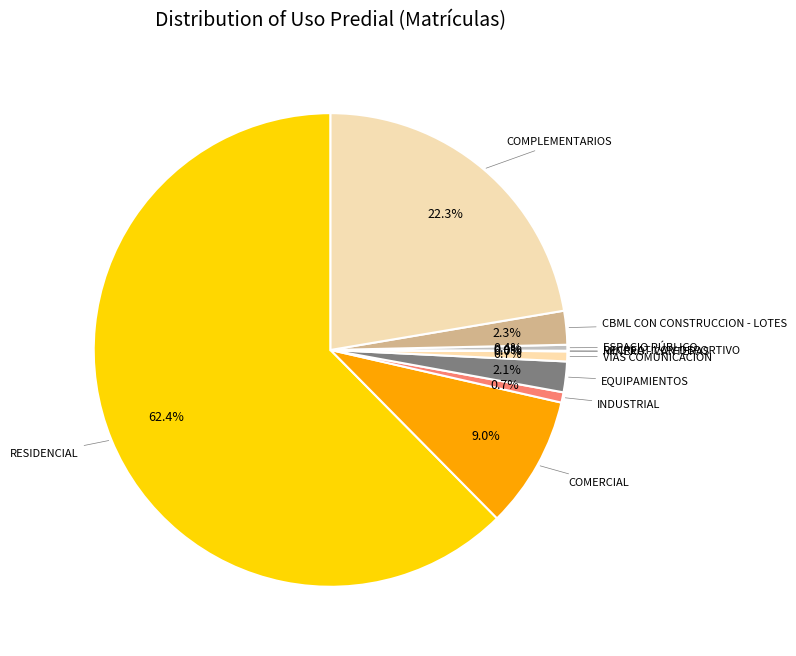

Is the sum of ESPACIO PÚBLICO and CBML CON CONSTRUCCION - LOTES greater than half?

No